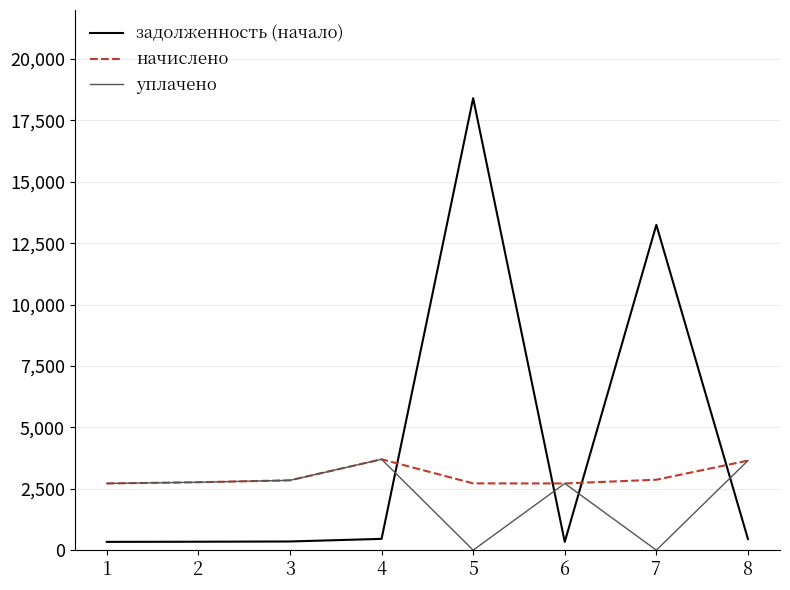

At which category is the sum across all series the highest?

5